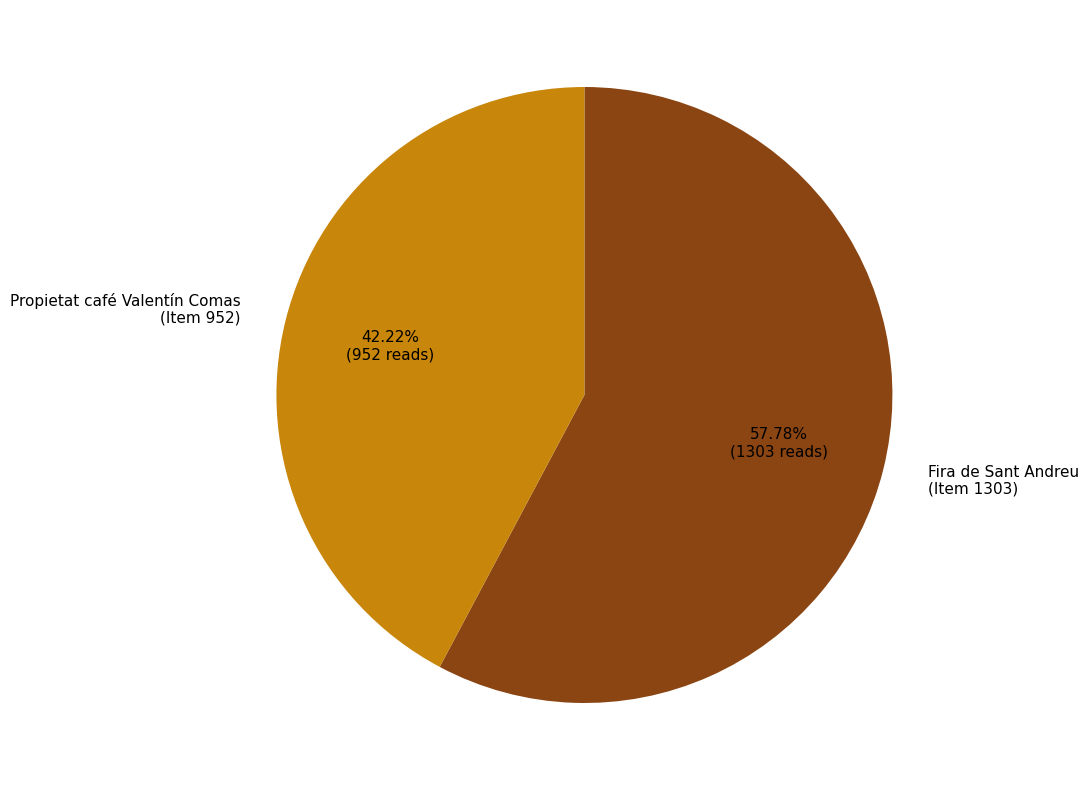

Is there any slice that represents more than half of the pie?

Yes